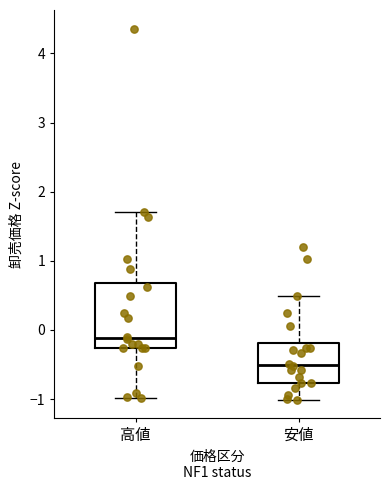

Which box's median line is the highest?

高値